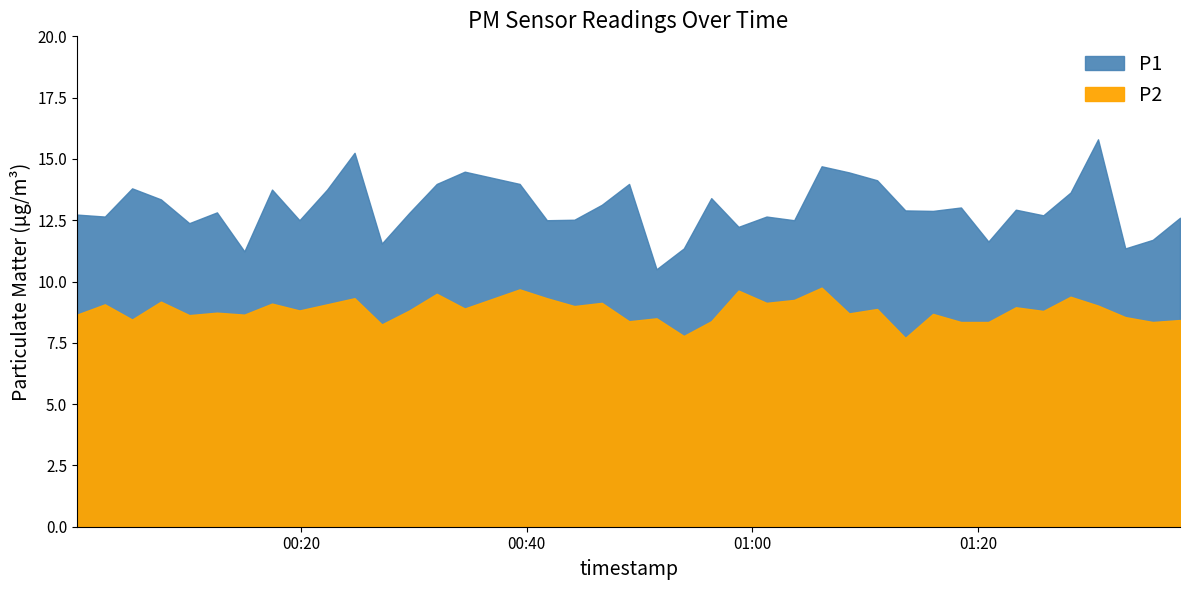

What is the value of the P1 point at the 19th from the left?

13.1